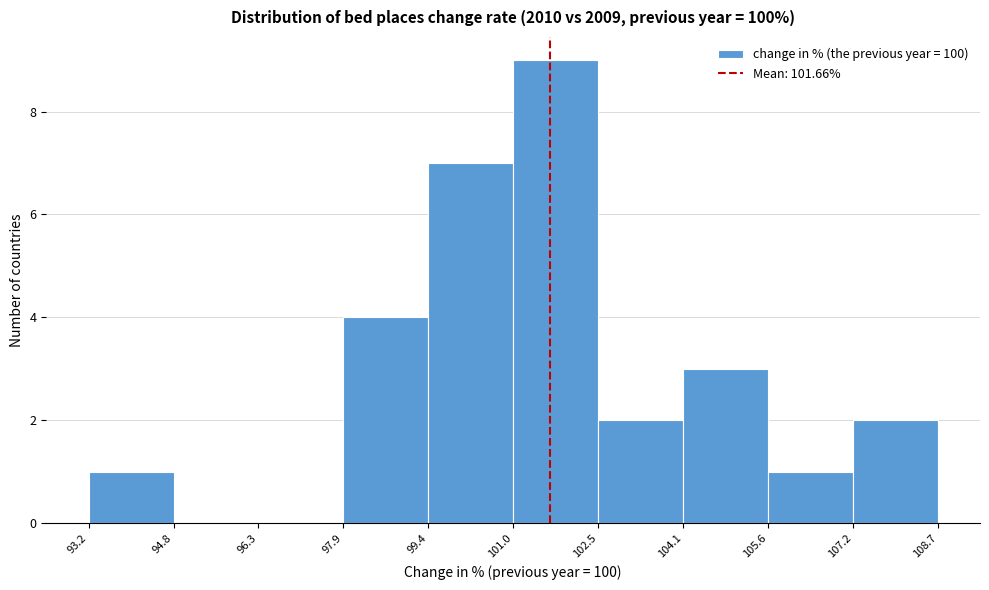

Over which range of the x-axis is the bar tallest?

101.0 to 102.5